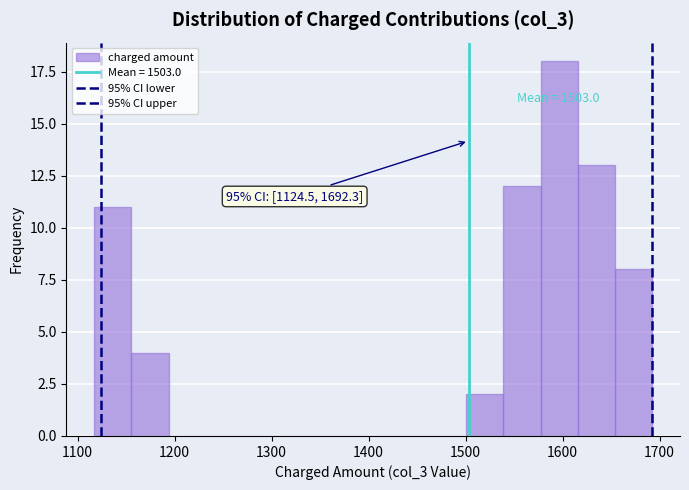

Around what value on the x-axis is the tallest bar? Give the approximate position of its centre, as read against the axis.

1600